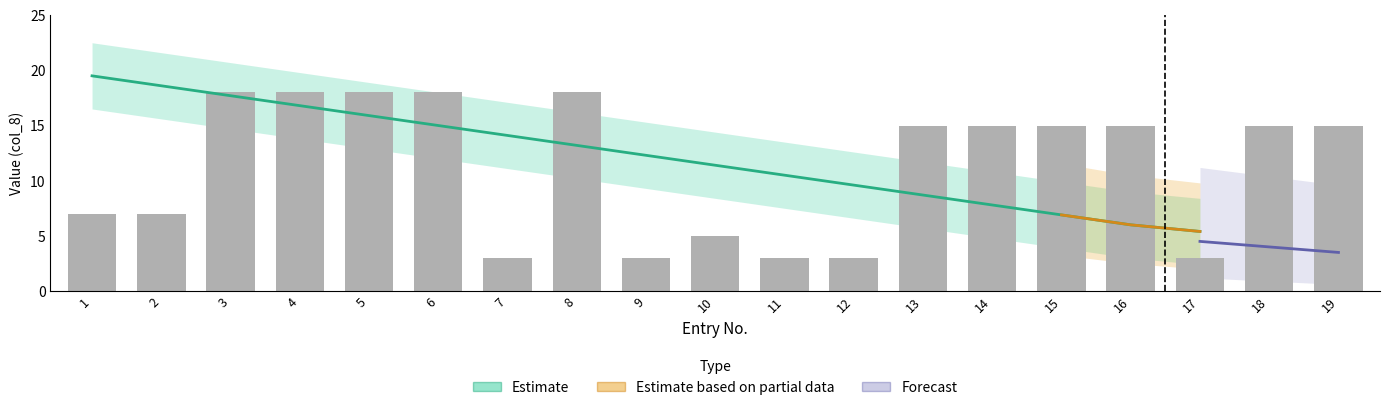

Count the col_8_values values in the range 3 to 18.

19